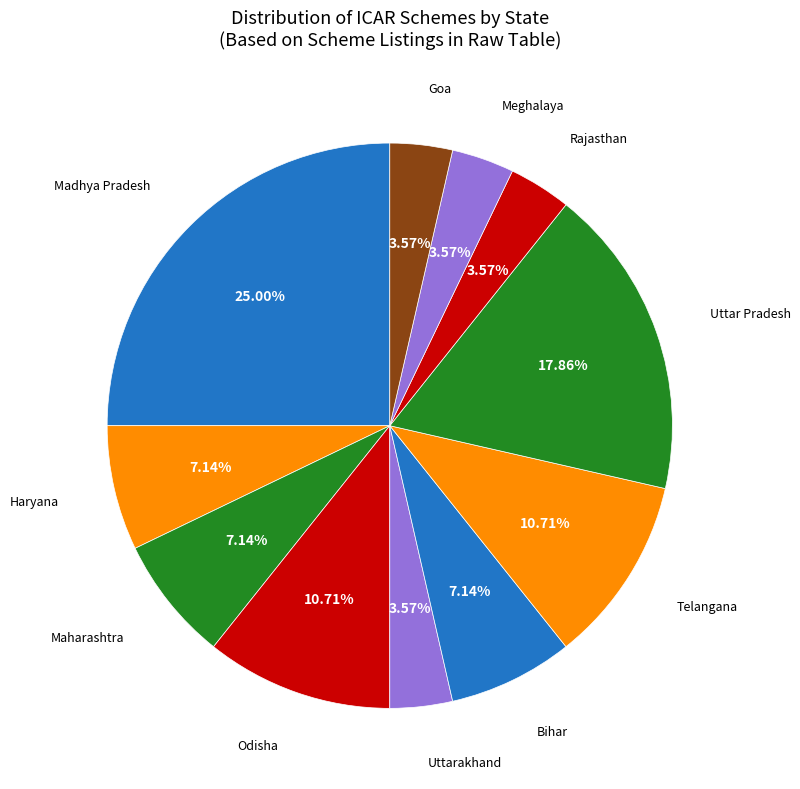

Does Bihar represent more than half of the total?

No